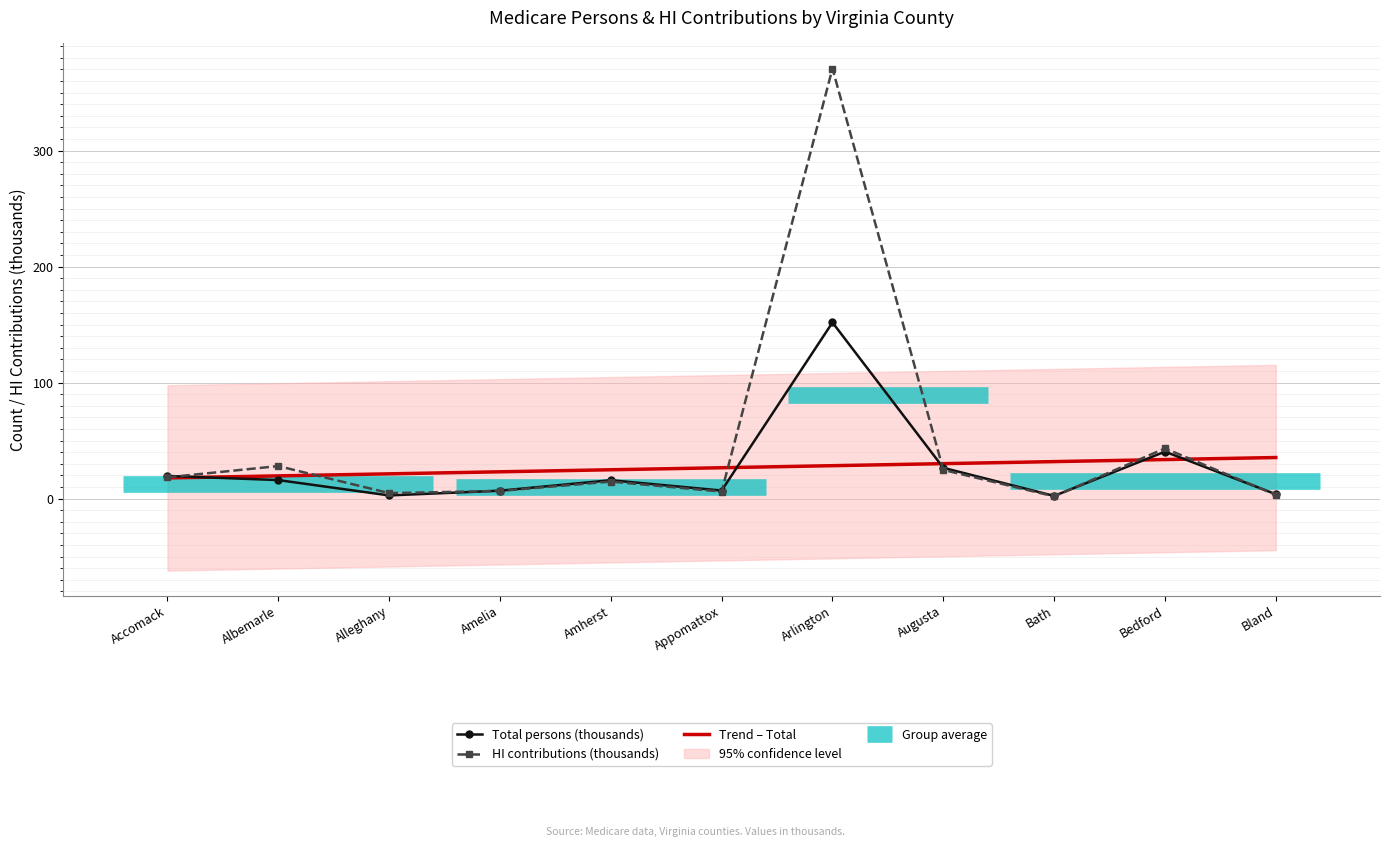

True or false: Total persons (thousands) and HI contributions (thousands) cross at least once.

True